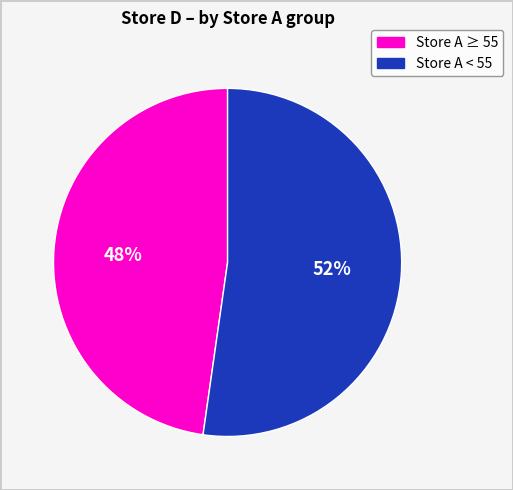

Is there a majority slice in this chart?

Yes